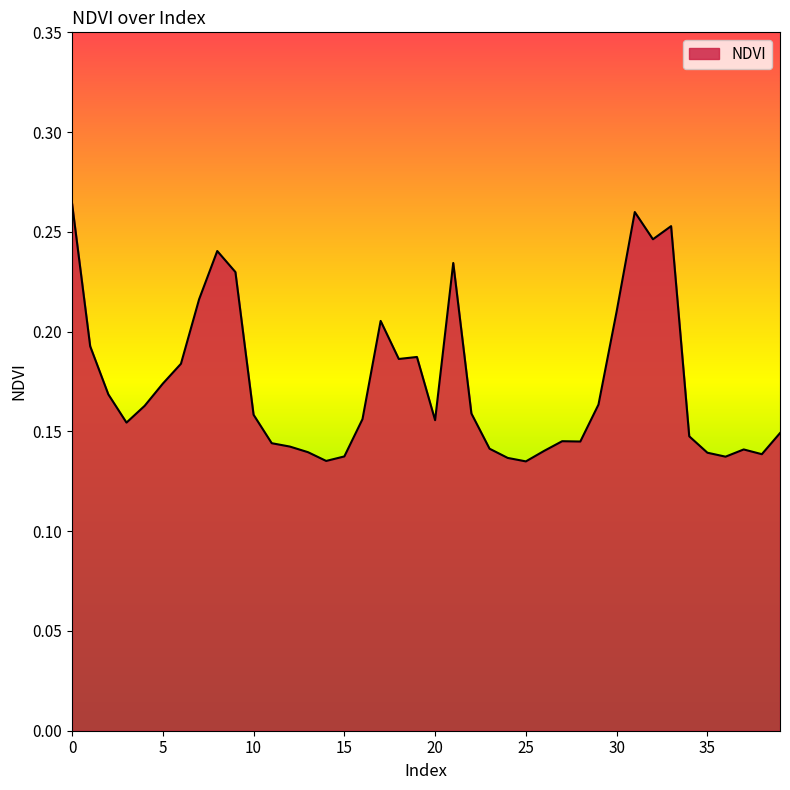

What is the value of the 36th point from the left?

0.1